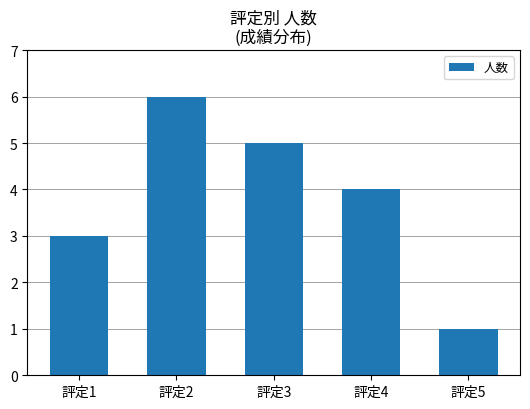

How many data points are less than 4?

2